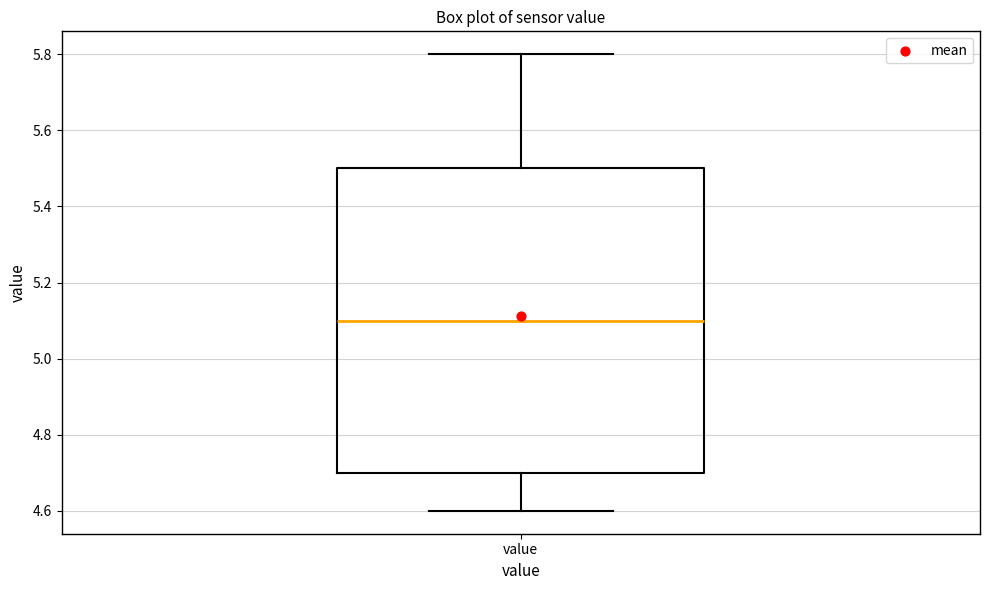

Transcribe this box plot: give where the median line is, the range the box spans, and where the two whiskers end, as read against the y-axis. The values are not printed on the chart, so give them approximately, as read against the axis.

median 5.1, box 4.7 to 5.5, whiskers 4.6 to 5.8